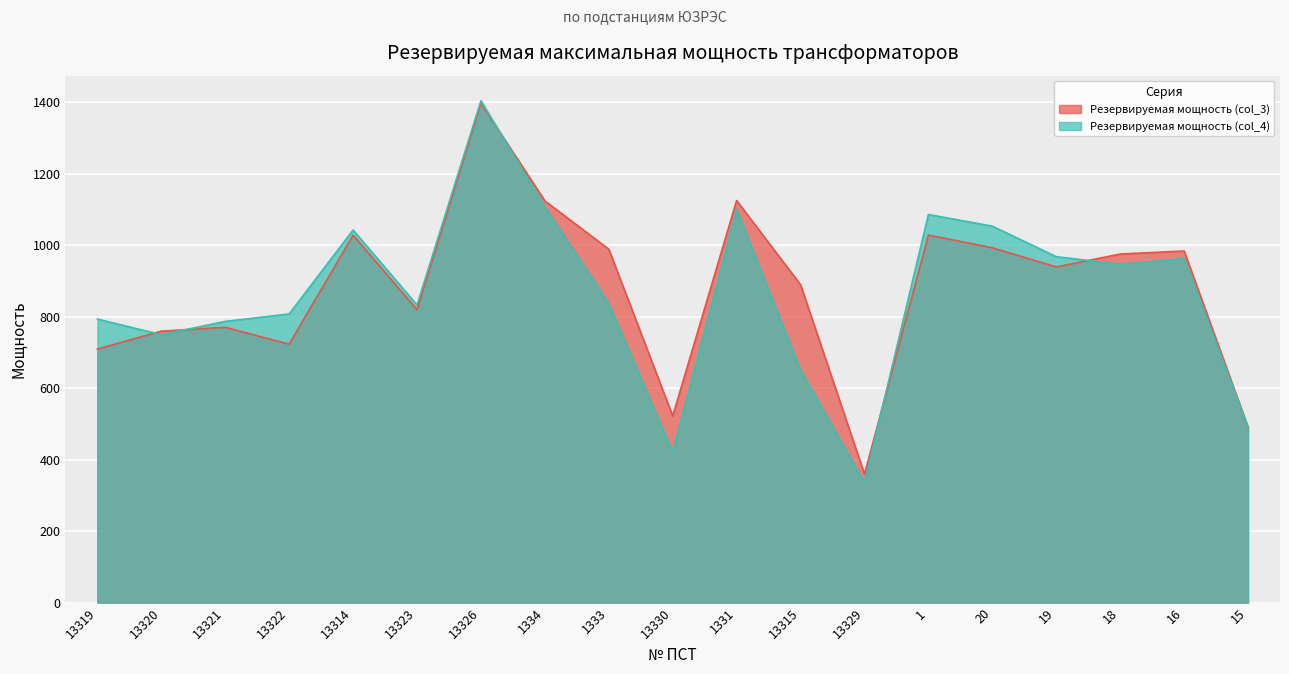

Where do Резервируемая мощность (col_4) and Резервируемая мощность (col_3) first cross each other?

13319 and 13320